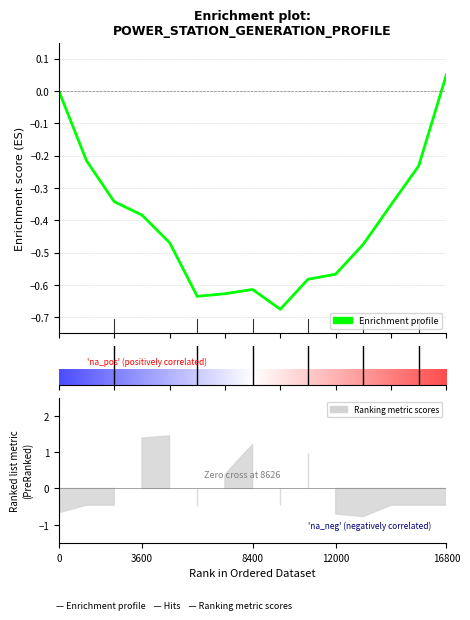

What is the average value?

-0.4